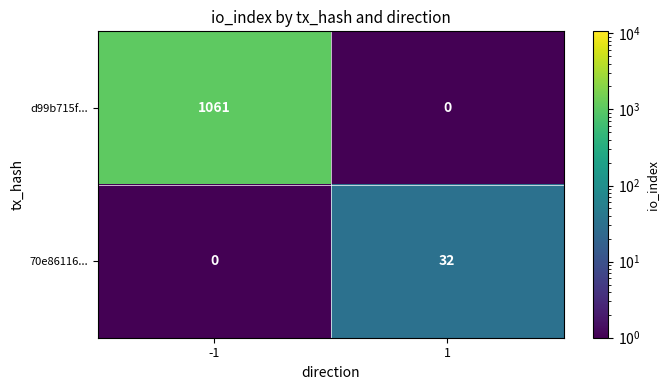

Is it true that 70e86116... equals 0 at -1?

True